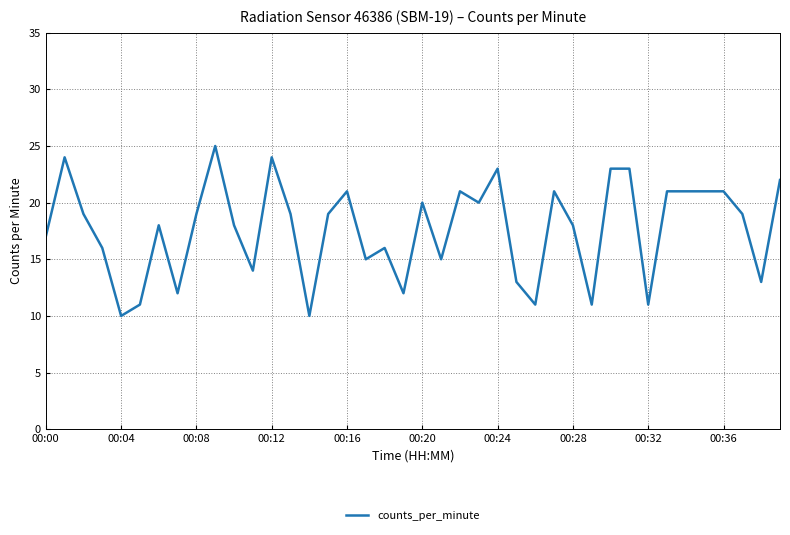

What is the maximum value shown in the chart?

25